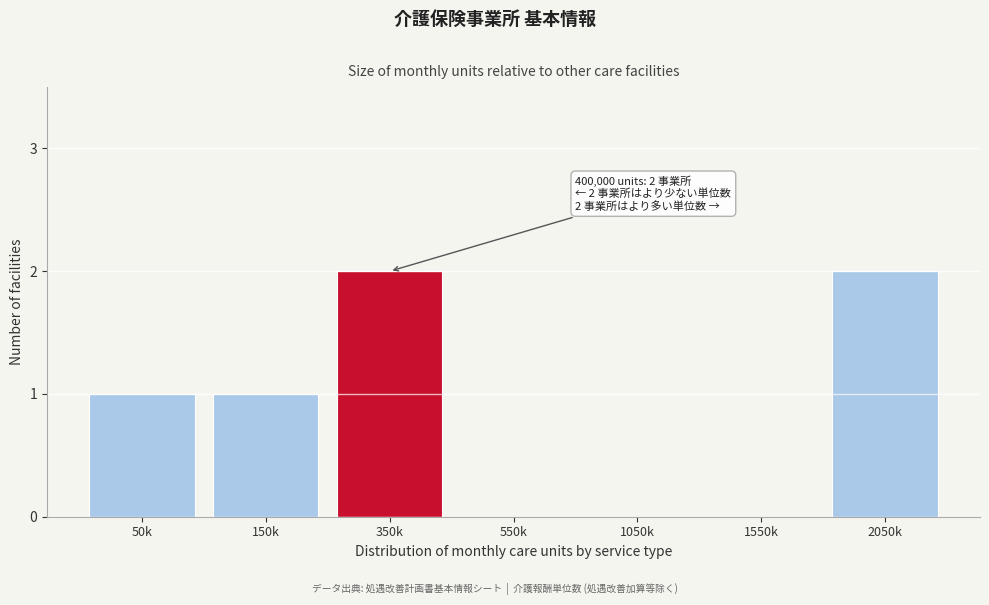

Reading left to right, list all the values displayed in this chart.

50k=1	150k=1	350k=2	550k=0	1050k=0	1550k=0	2050k=2